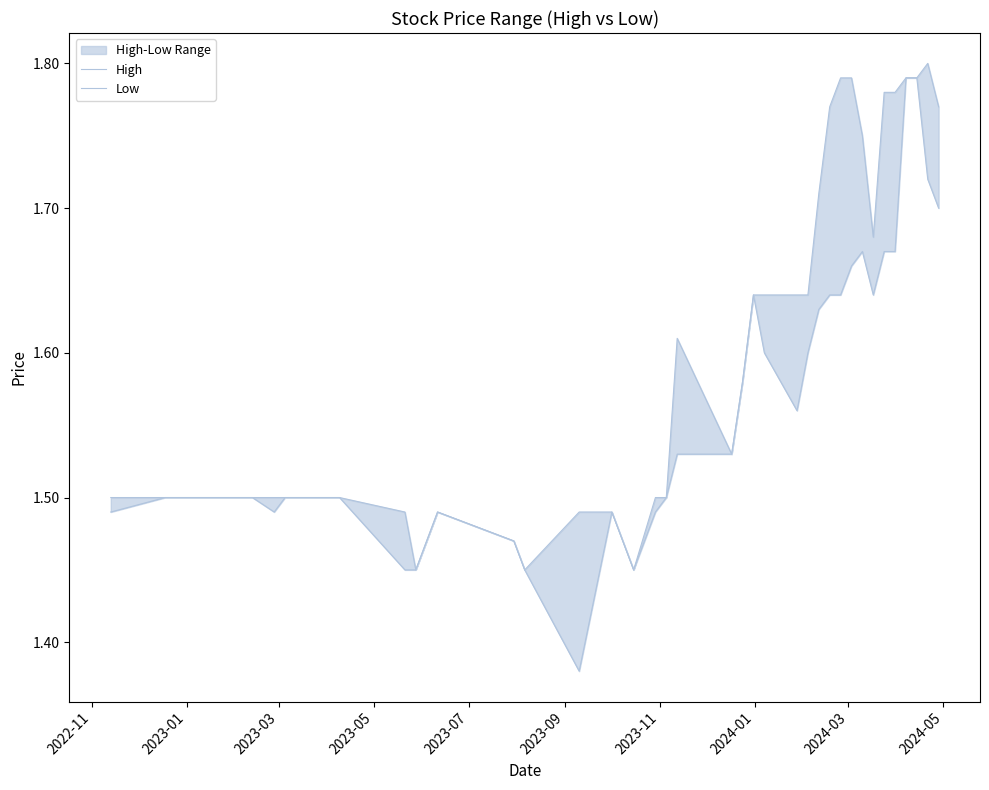

What is the highest value of the Low series?

1.8